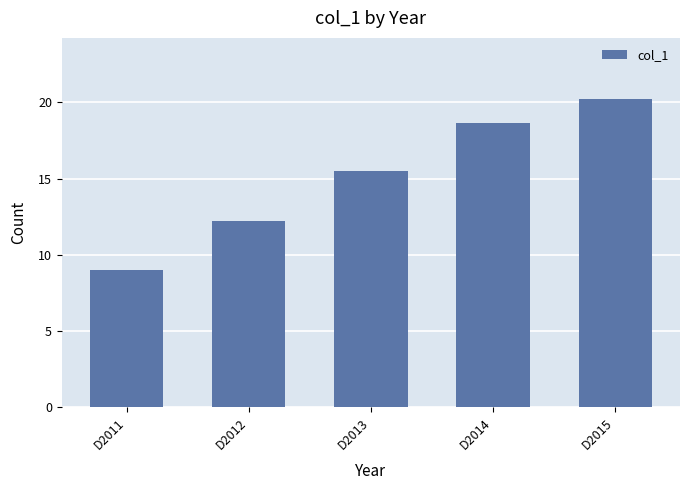

True or false: the data shows 20.6 at D2012.

False